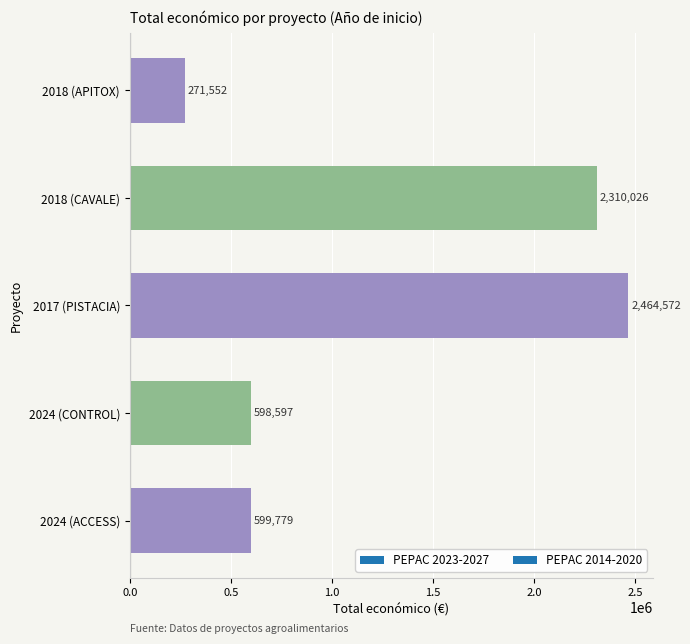

The chart shows a value of 271552 at 2018 (APITOX). True or false?

True